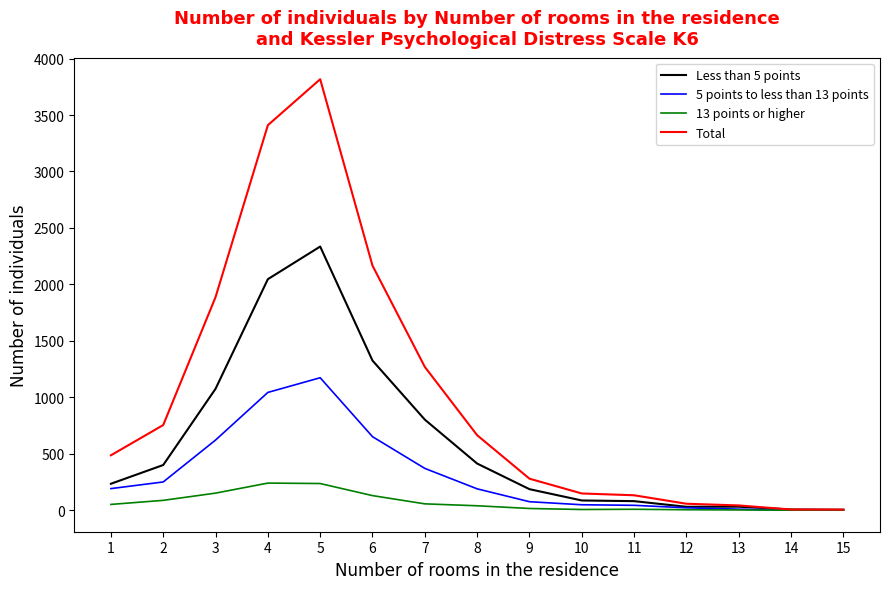

Which series has the widest spread of values?

Total